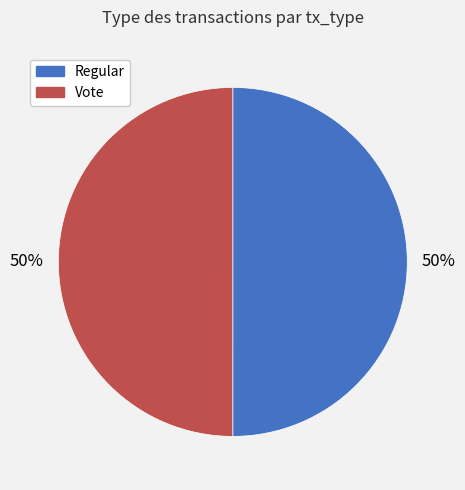

What is the ratio of the value at Regular to the value at Vote?

1.0